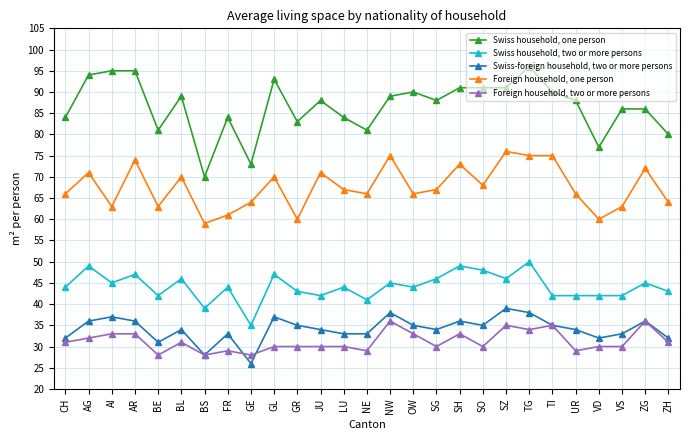

True or false: Swiss household, one person and Foreign household, two or more persons cross at least once.

False